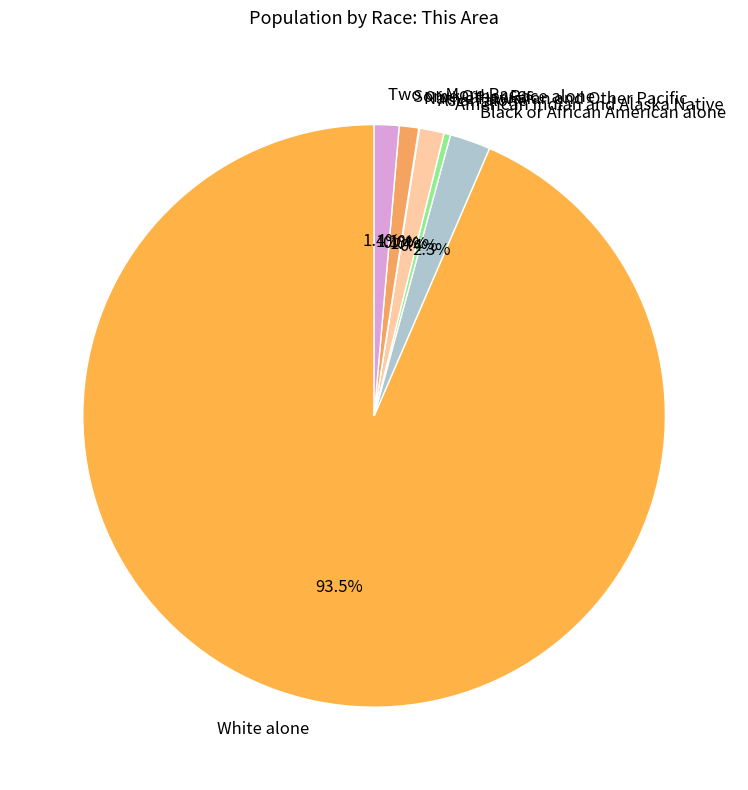

To the nearest percent, what percentage of the pie is Two or More Races?

1%